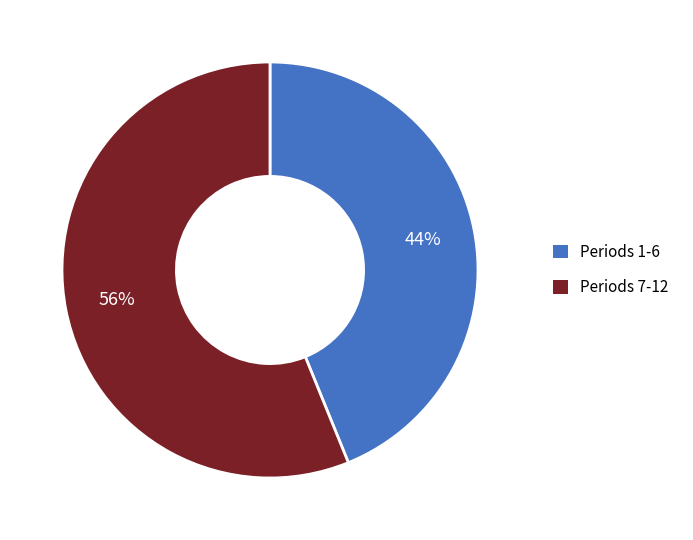

How many slices are in this pie chart?

2